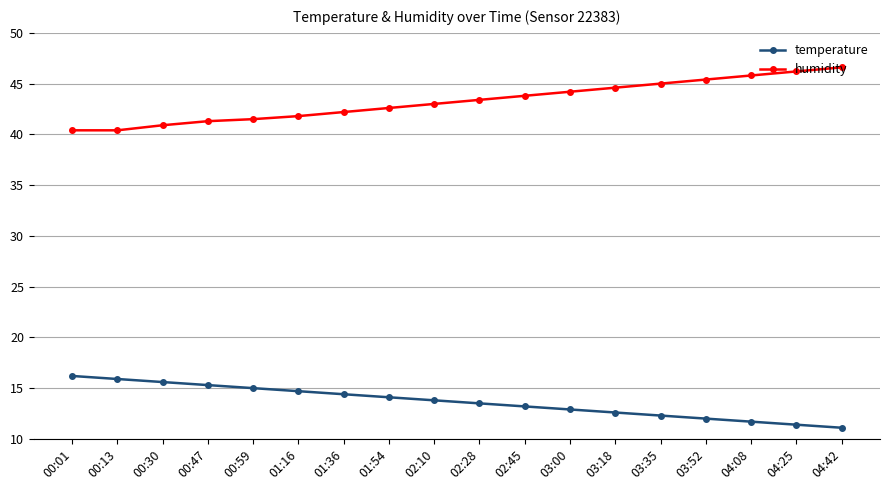

Reading left to right, extract all data points from this chart.

temperature: 16.2	15.9	15.6	15.3	15.0	14.7	14.4	14.1	13.8	13.5	13.2	12.9	12.6	12.3	12.0	11.7	11.4	11.1
humidity: 40.4	40.4	40.9	41.3	41.5	41.8	42.2	42.6	43.0	43.4	43.8	44.2	44.6	45.0	45.4	45.8	46.2	46.6